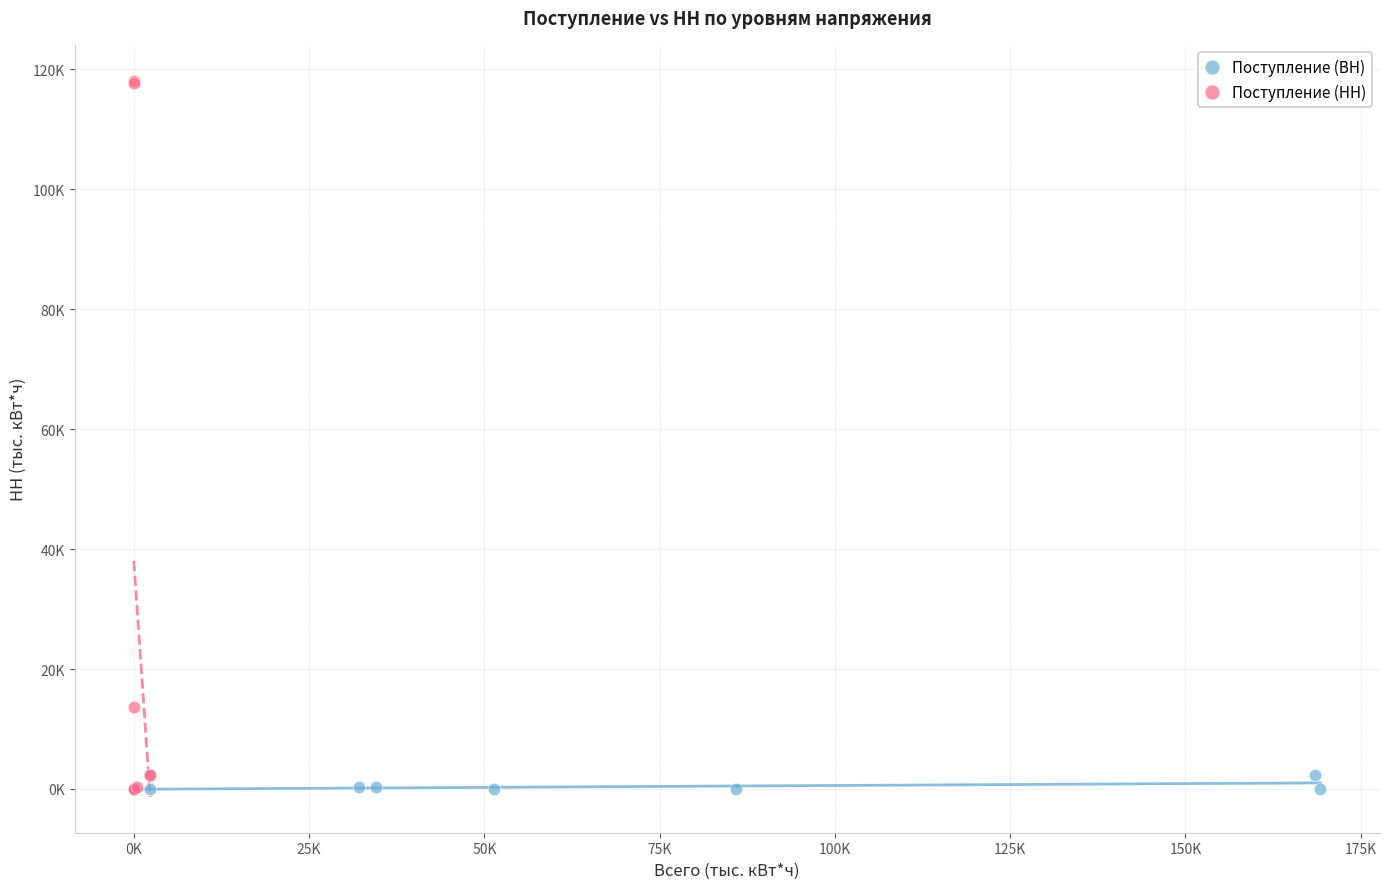

Which series contains the highest Y value?

Поступление (НН)